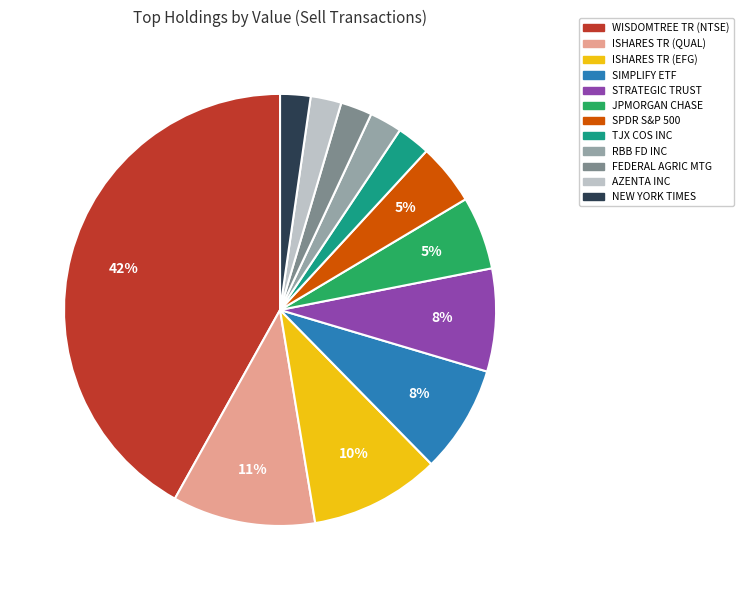

What percentage is the RBB FD INC slice, to the nearest percent?

2%